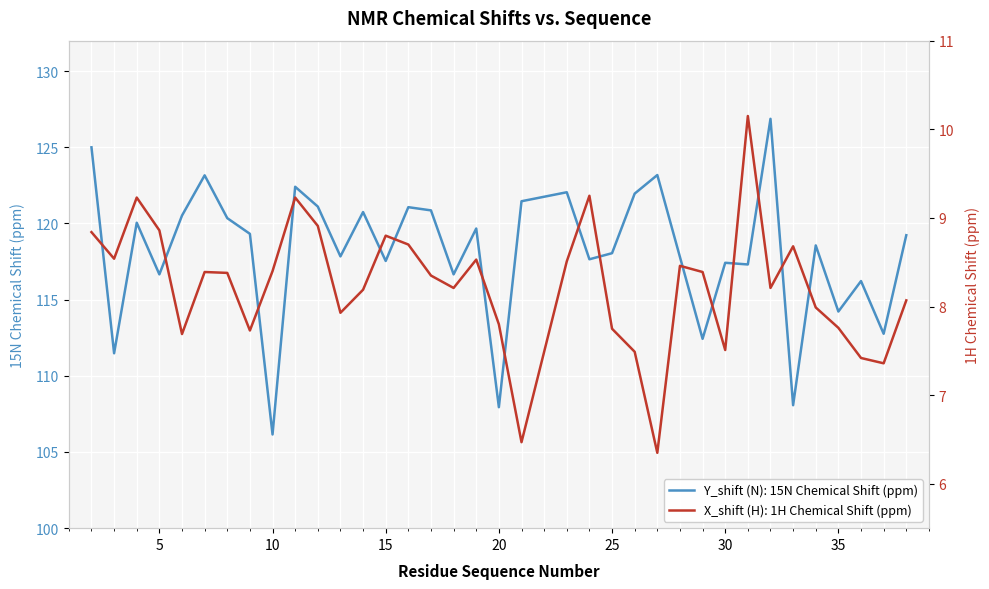

How many lines are shown in the chart?

2